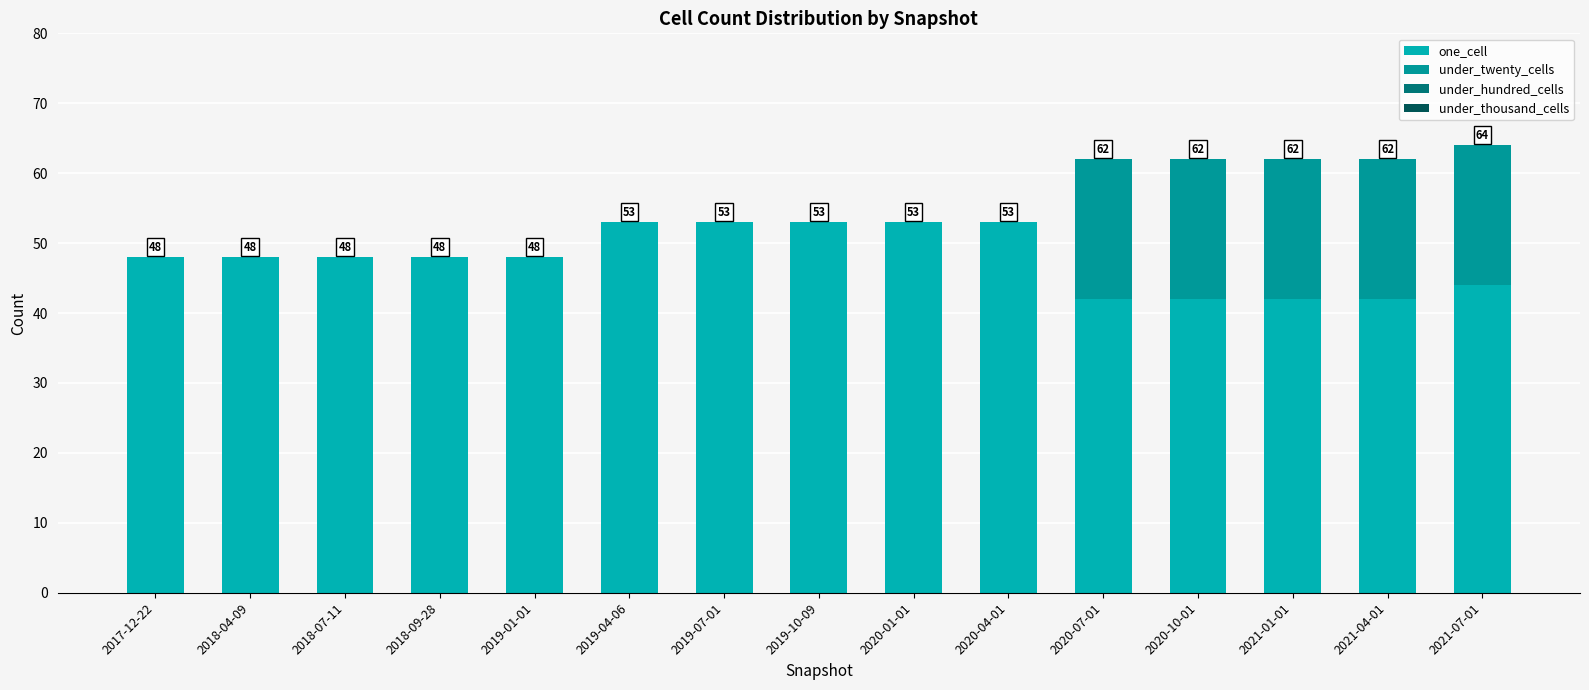

Does the chart contain stacked bars?

Yes